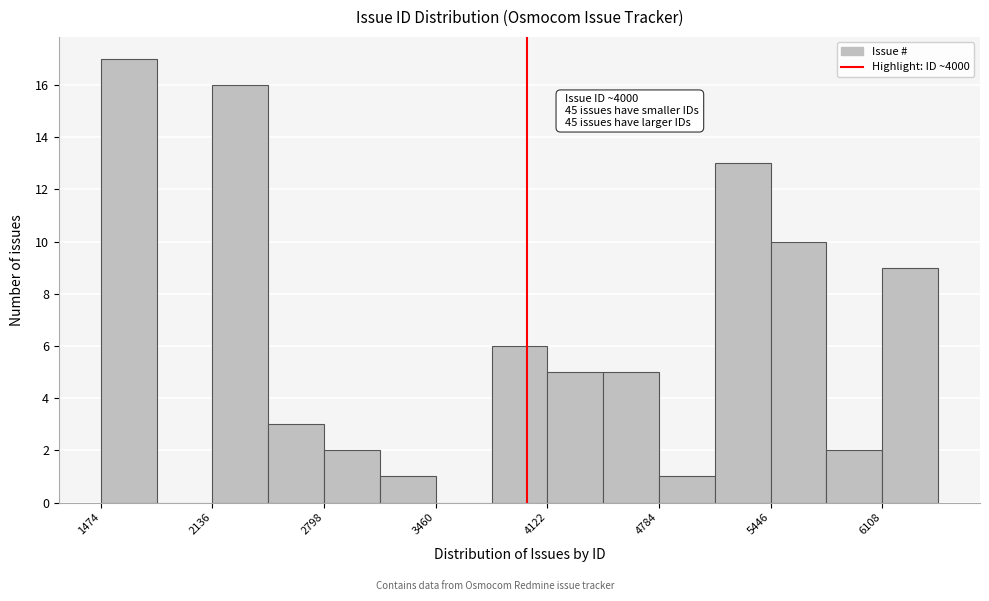

Around what value on the x-axis is the tallest bar? Give the approximate position of its centre, as read against the axis.

1600